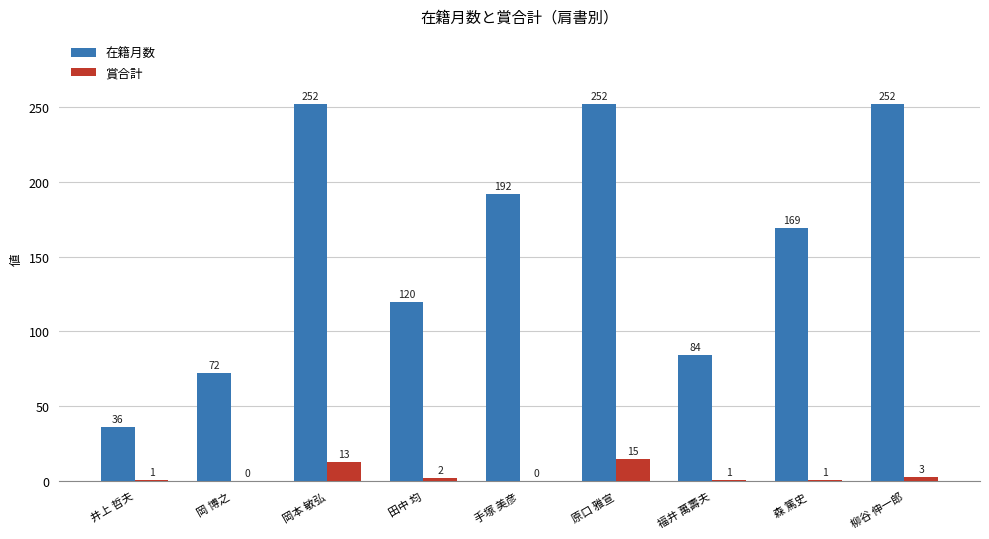

Is the value of 賞合計 at 原口 雅宣 greater than the value of 在籍月数 at 手塚 美彦?

No